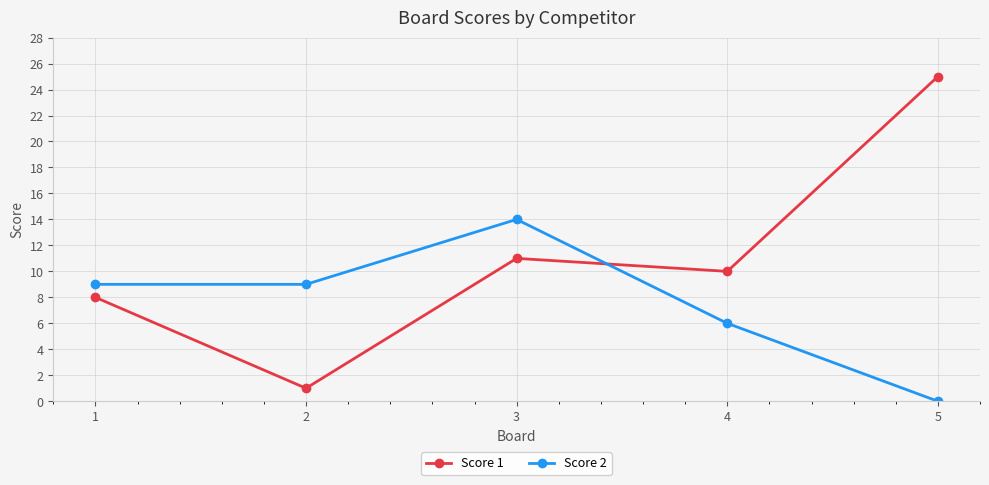

Is it true that Score 2 equals 9 at 4?

False